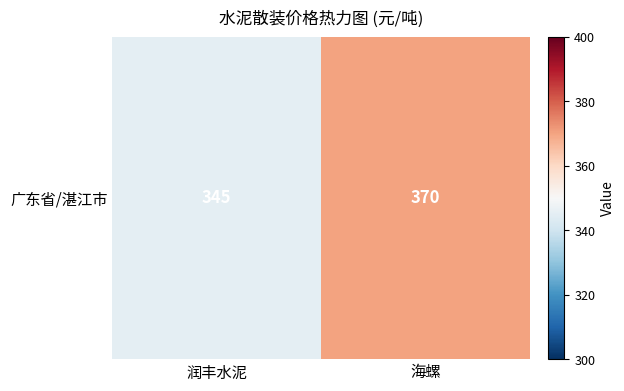

Reading left to right, transcribe all the data shown in this chart.

345	370